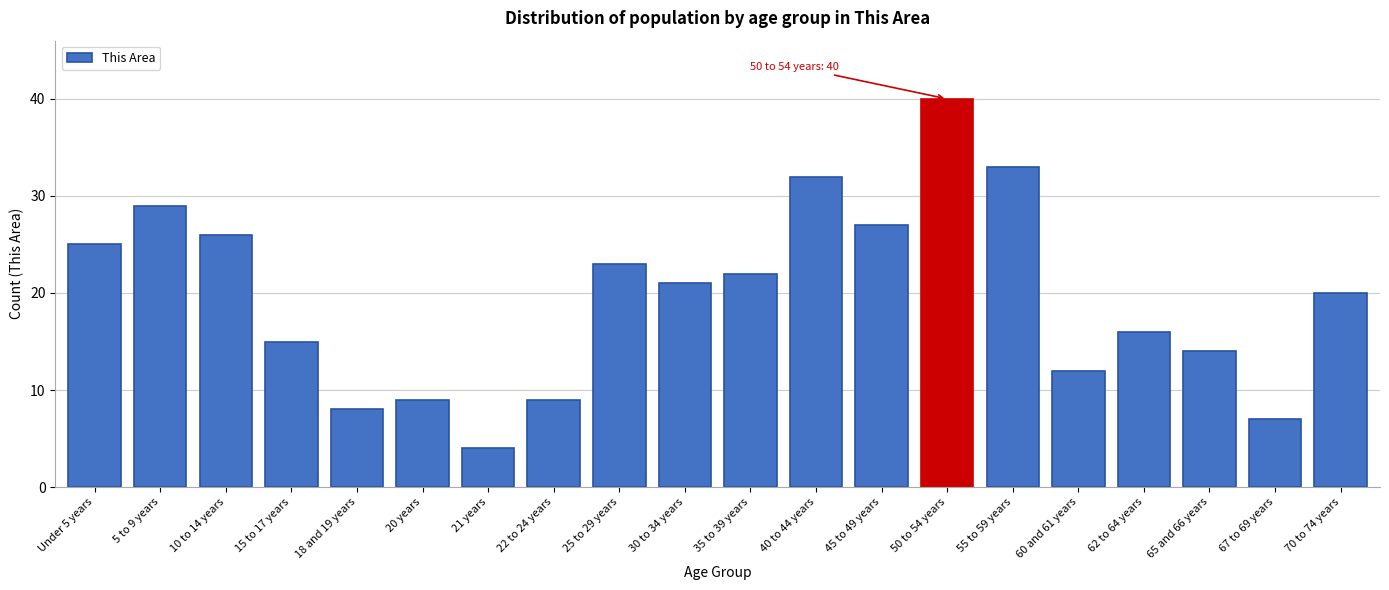

Reading right to left, list all the values displayed in this chart.

70 to 74 years=20	67 to 69 years=7	65 and 66 years=14	62 to 64 years=16	60 and 61 years=12	55 to 59 years=33	50 to 54 years=40	45 to 49 years=27	40 to 44 years=32	35 to 39 years=22	30 to 34 years=21	25 to 29 years=23	22 to 24 years=9	21 years=4	20 years=9	18 and 19 years=8	15 to 17 years=15	10 to 14 years=26	5 to 9 years=29	Under 5 years=25